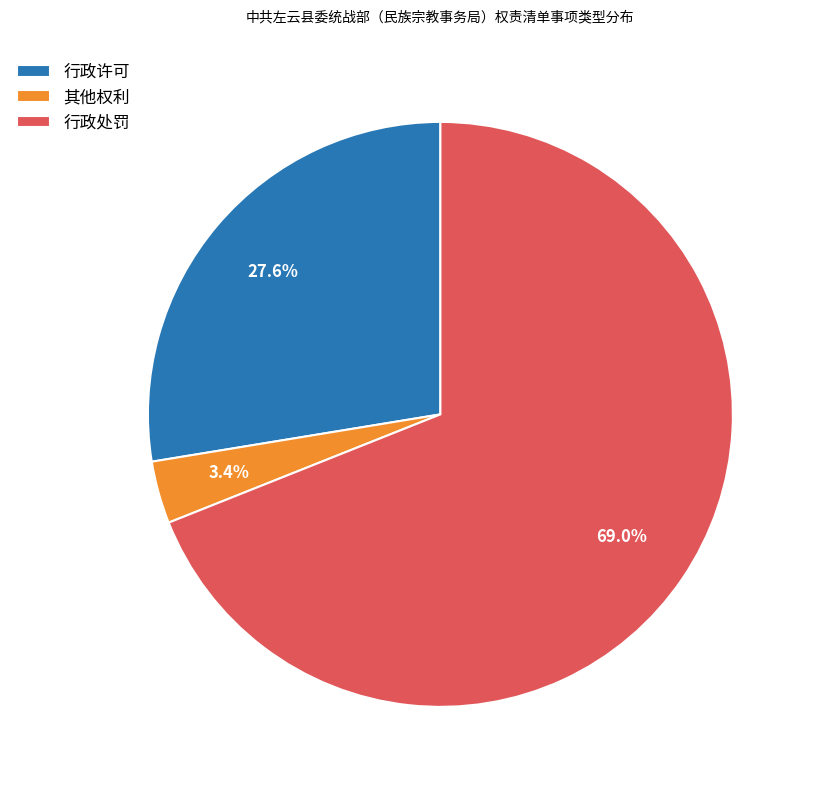

Count the number of slices in the pie.

3